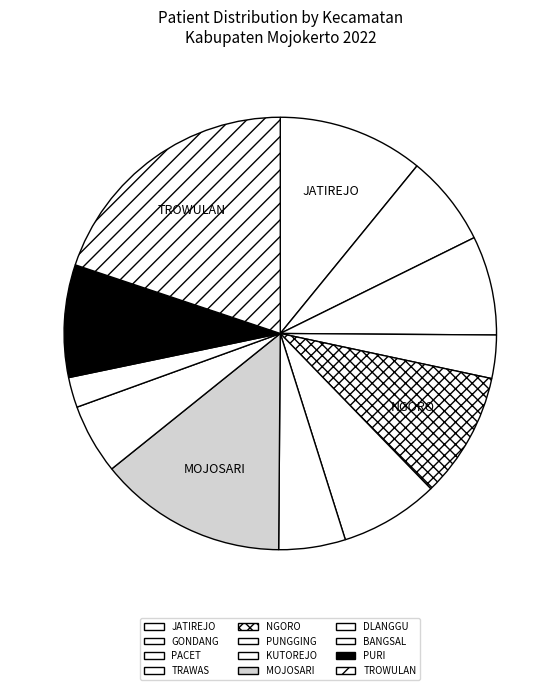

To the nearest percent, what is the difference between the largest and smallest slice percentages?

18%